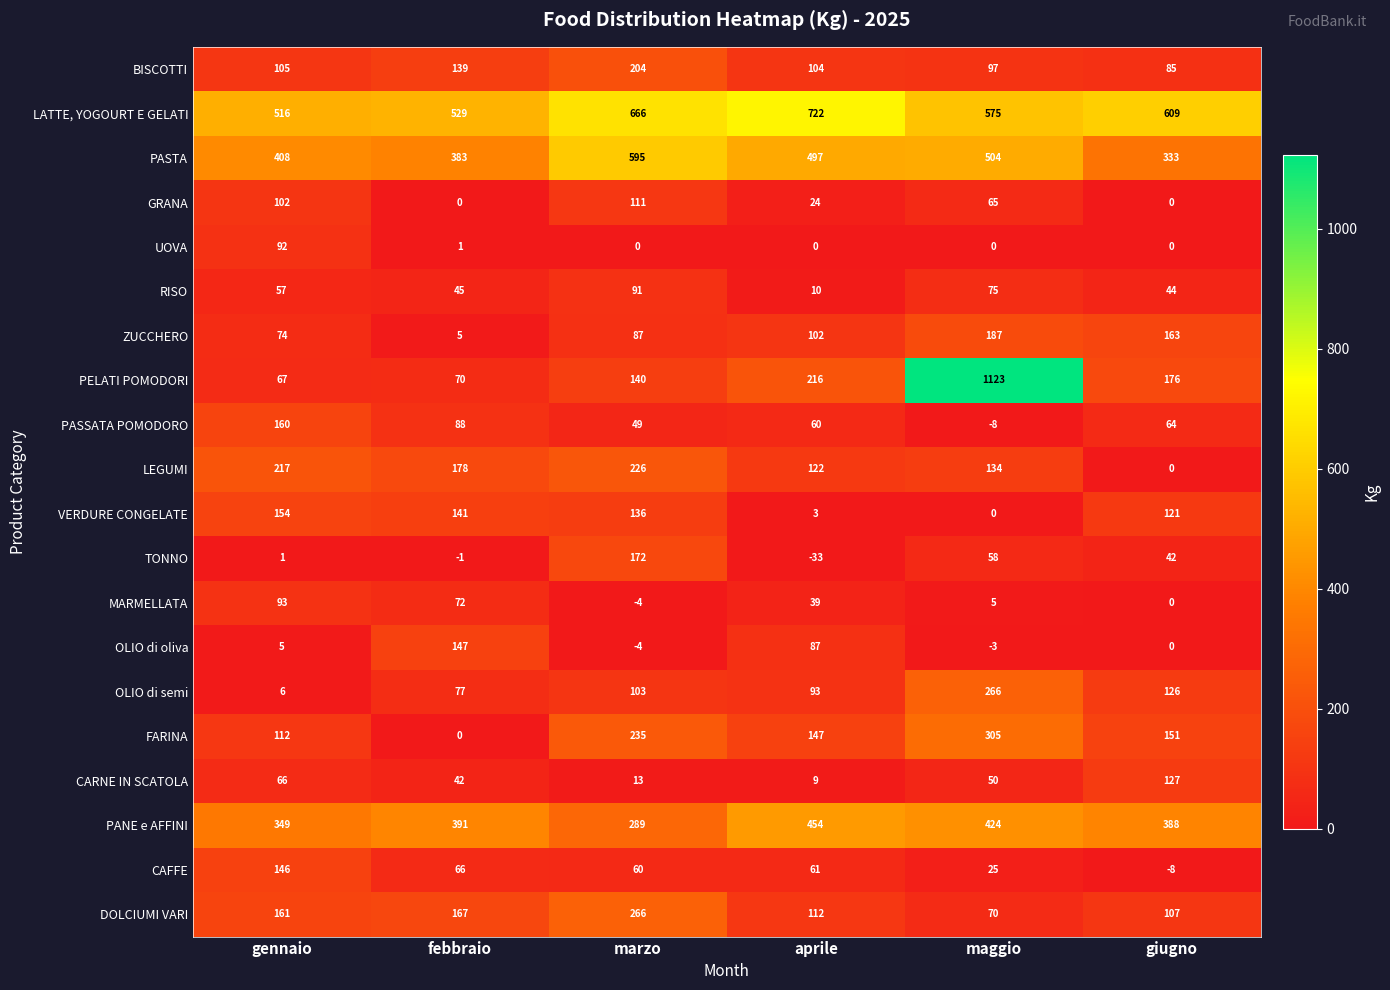

How many series are shown in this chart?

20